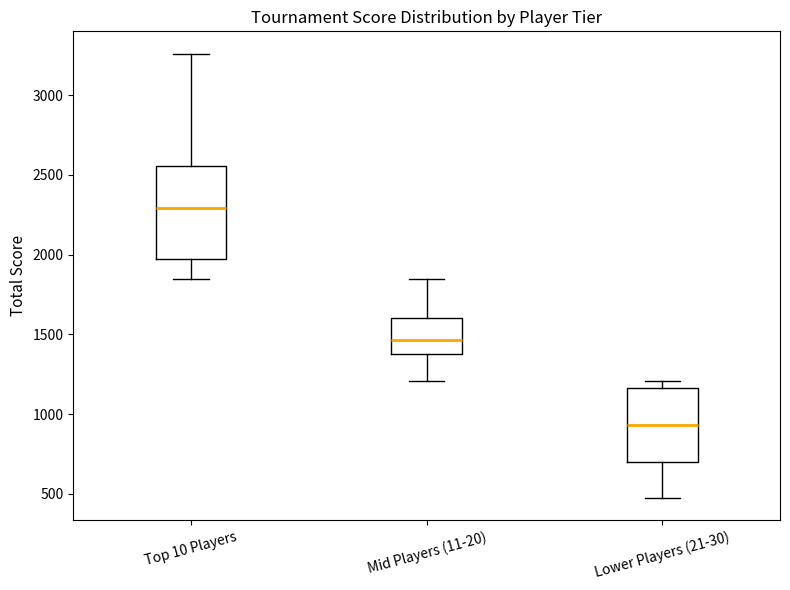

Comparing the boxes themselves (not the whiskers), which one is the tallest?

Top 10 Players